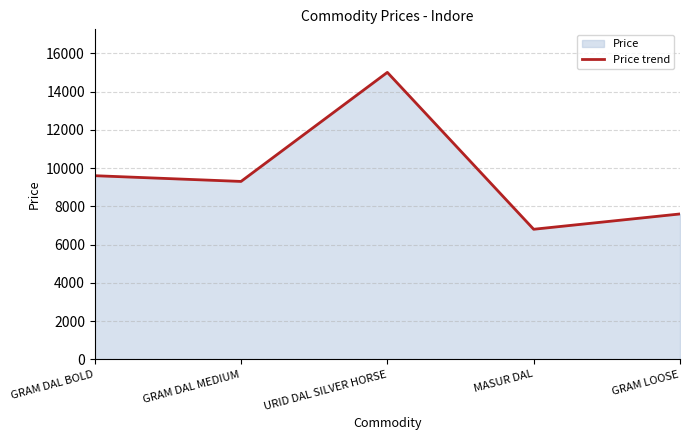

What is the label of the 4th point from the left?

MASUR DAL